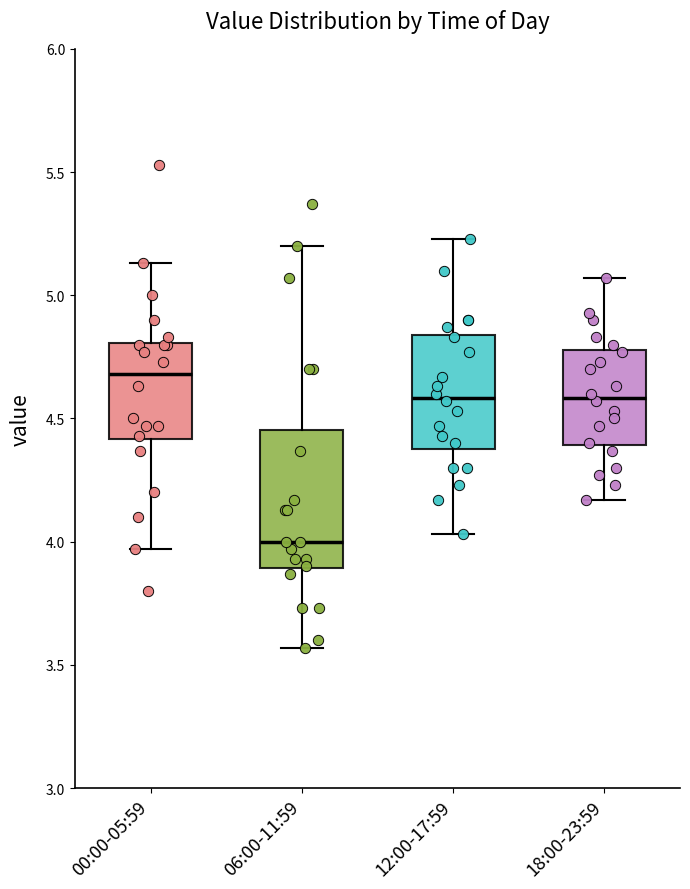

Reading left to right, transcribe this box plot: for each box, give where its median line is, the range the box spans, and where its two whiskers end, as read against the y-axis. The values are not printed on the chart, so give them approximately, as read against the axis.

00:00-05:59: median 4.70, box 4.40 to 4.80, whiskers 3.95 to 5.15
06:00-11:59: median 4.00, box 3.90 to 4.45, whiskers 3.55 to 5.20
12:00-17:59: median 4.60, box 4.40 to 4.85, whiskers 4.05 to 5.25
18:00-23:59: median 4.60, box 4.40 to 4.80, whiskers 4.15 to 5.05